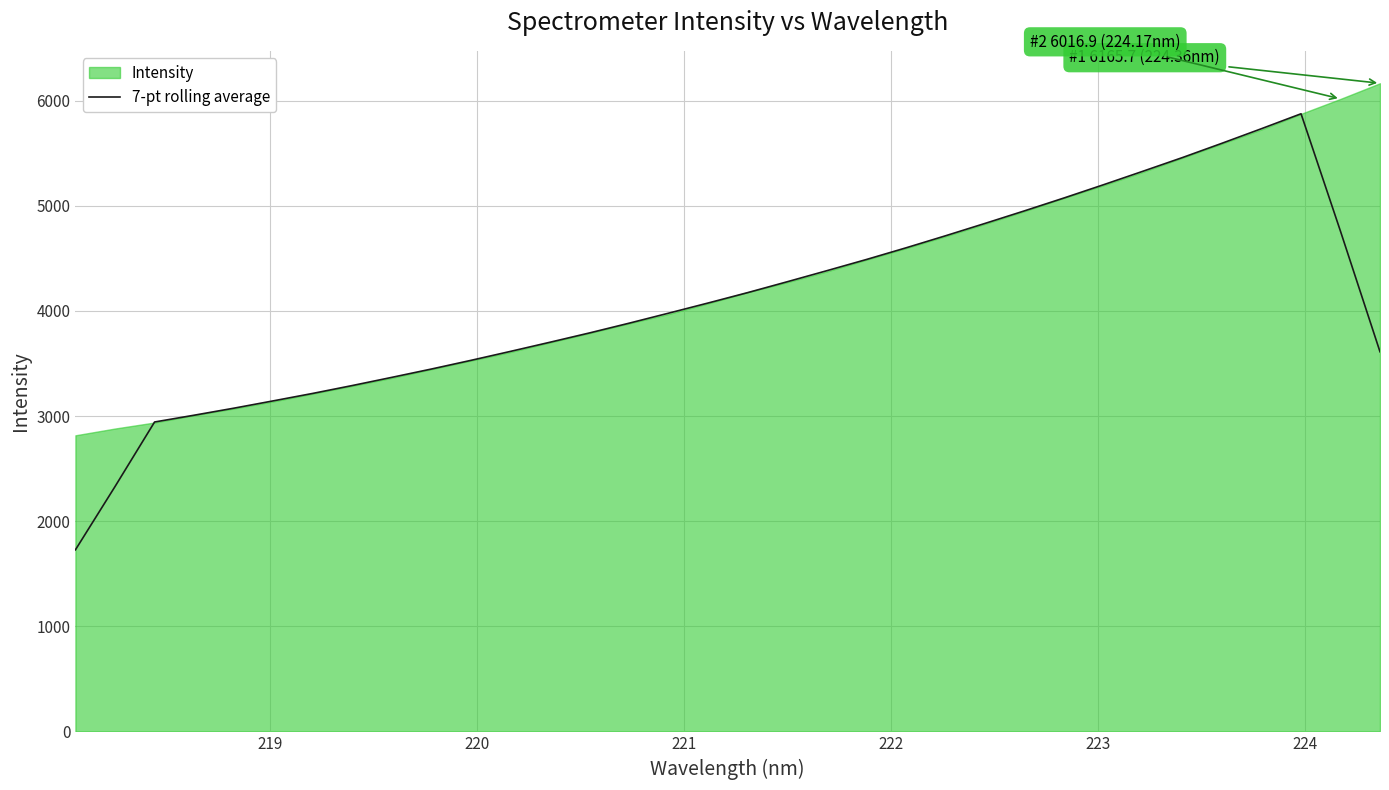

Does the chart have visible grid lines?

Yes